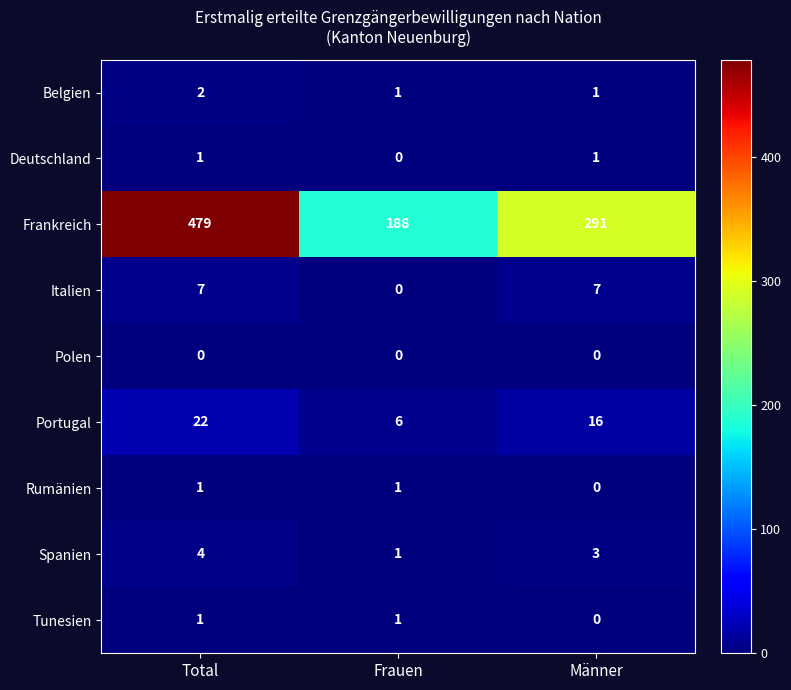

Which series has the largest range (max minus min)?

Frankreich